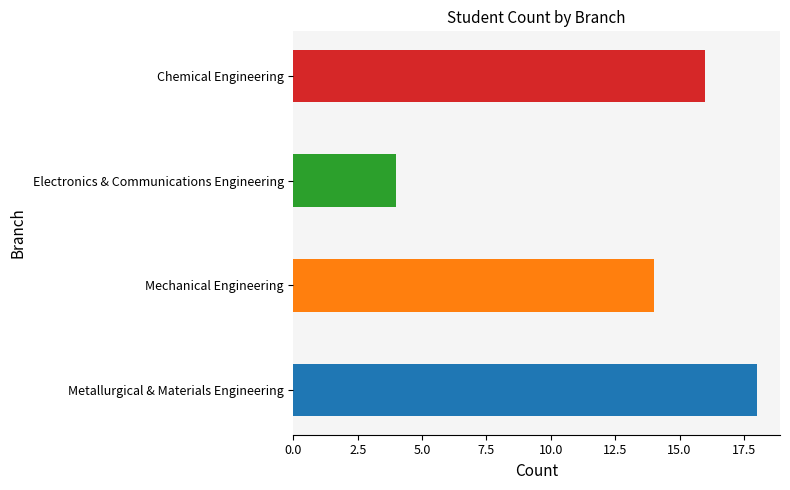

Which label corresponds to the smallest value in the chart?

Electronics & Communications Engineering